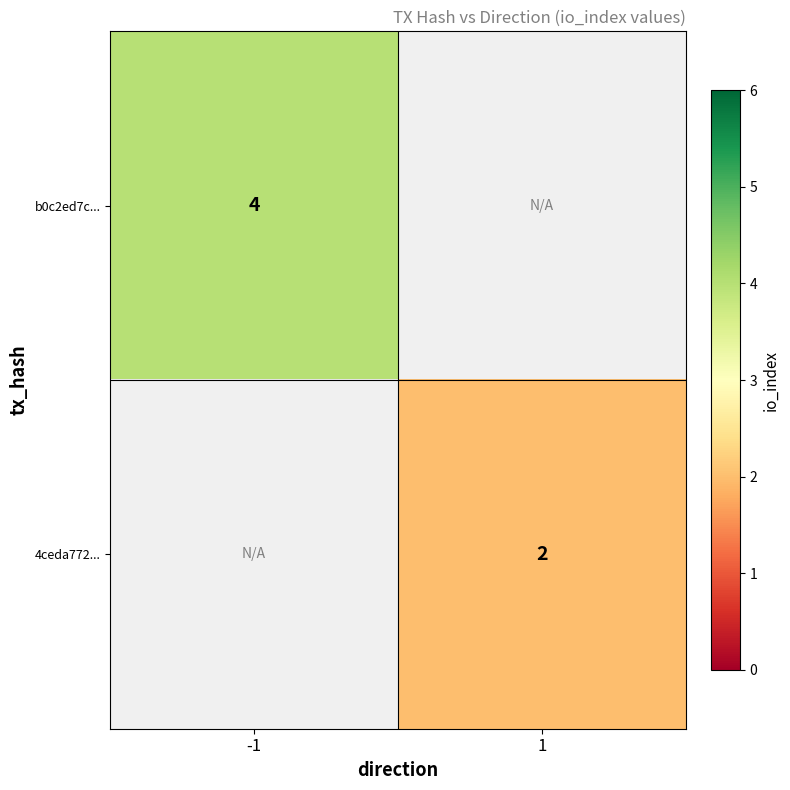

True or false: 4ceda772... has a value of 1 at 1.

False